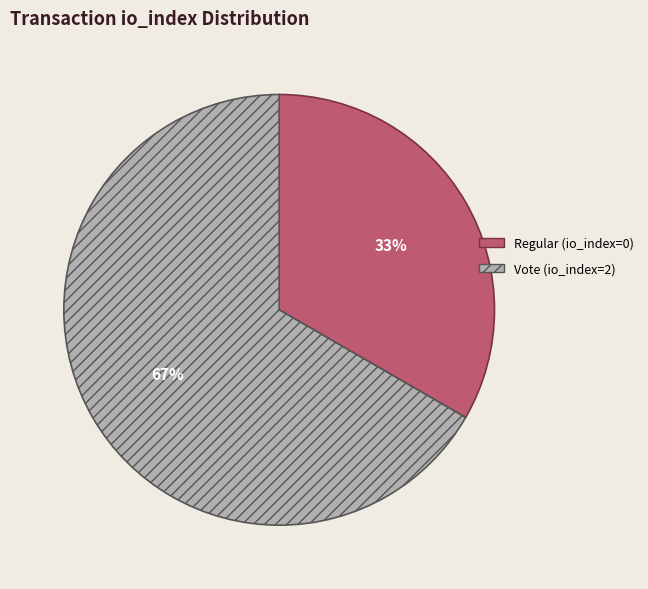

How many segments does this pie chart have?

2